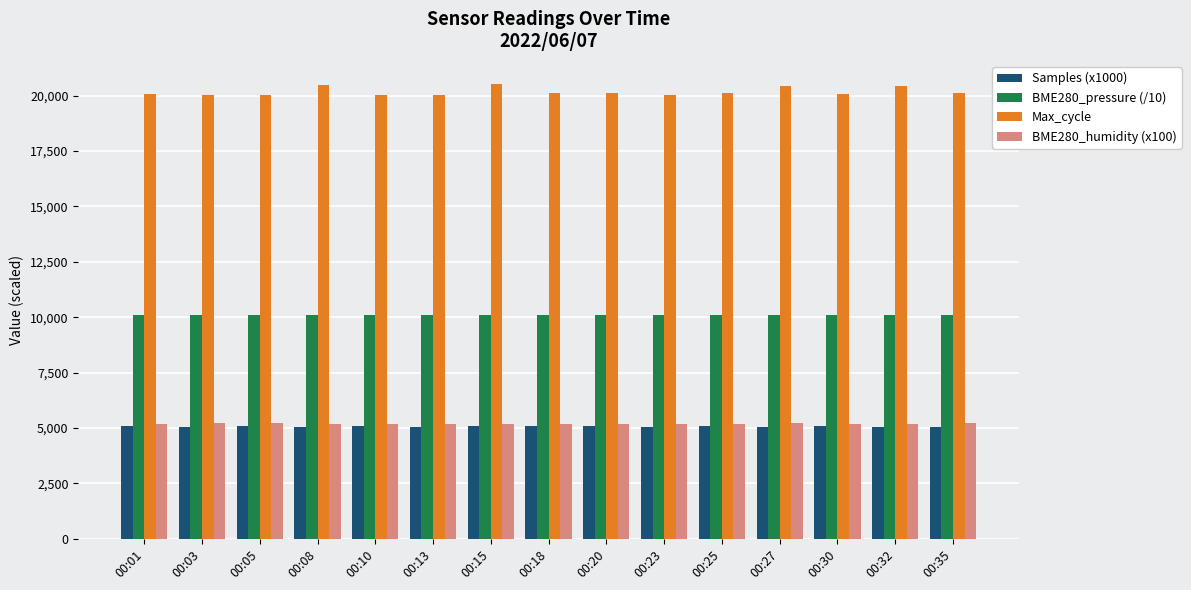

Are the bars horizontal?

No